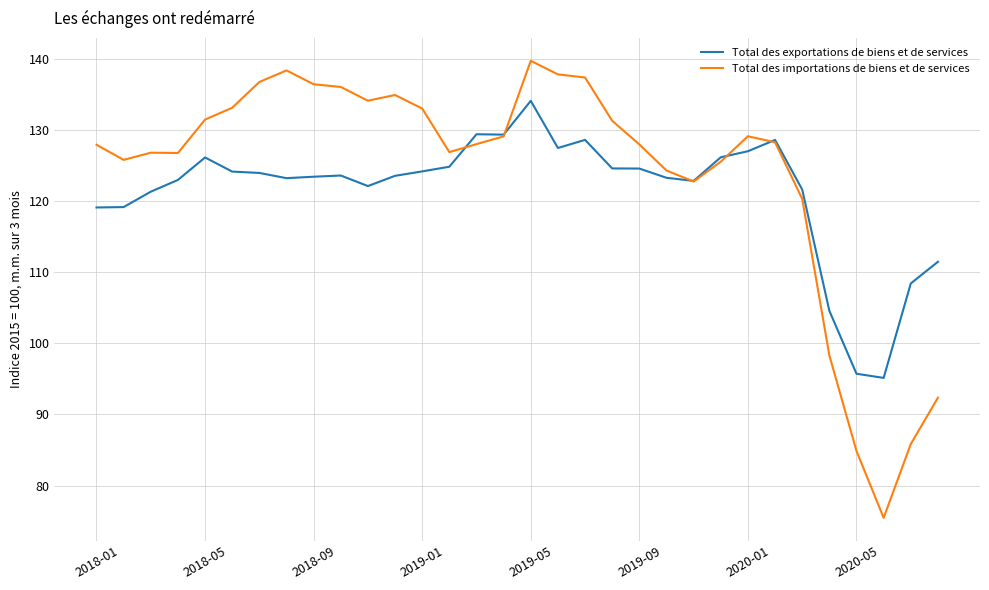

In Total des exportations de biens et de services, how many points are higher than both neighbors (excluding endpoints)?

6